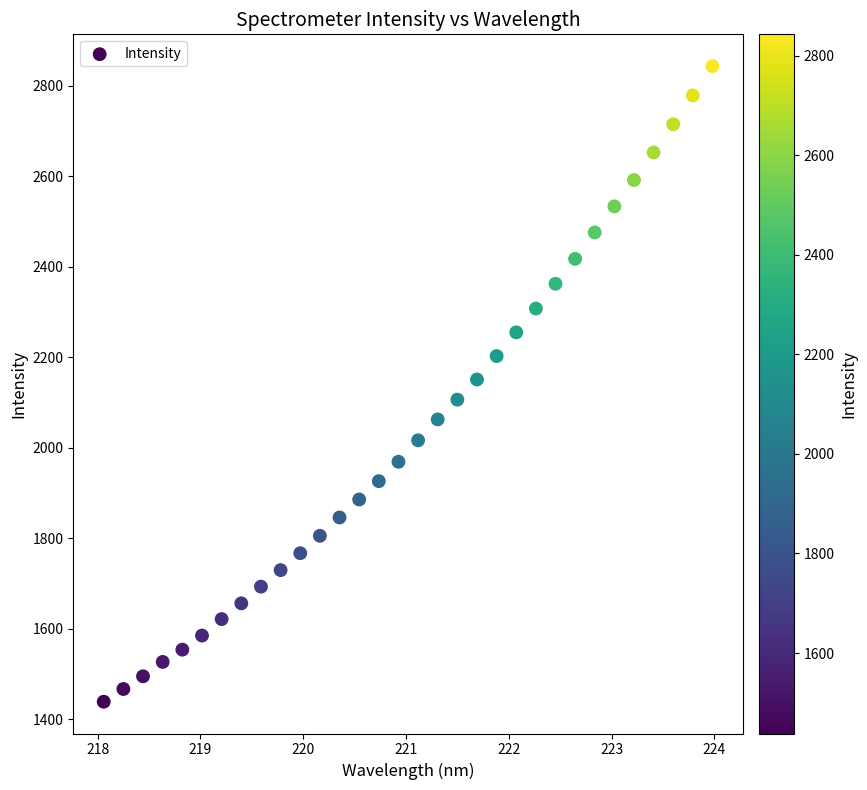

What is the range of X values (max minus min)?

5.9